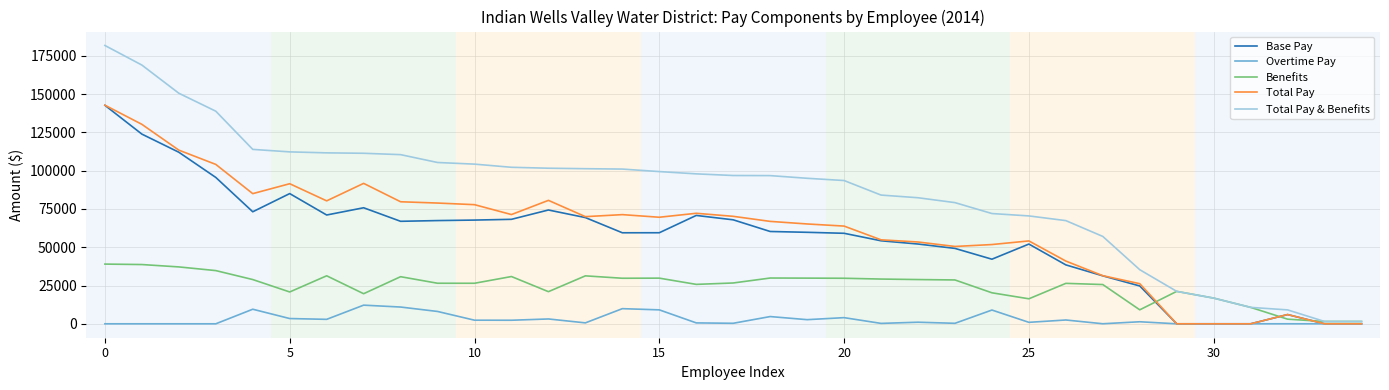

Which series has the largest total across all categories?

Total Pay & Benefits